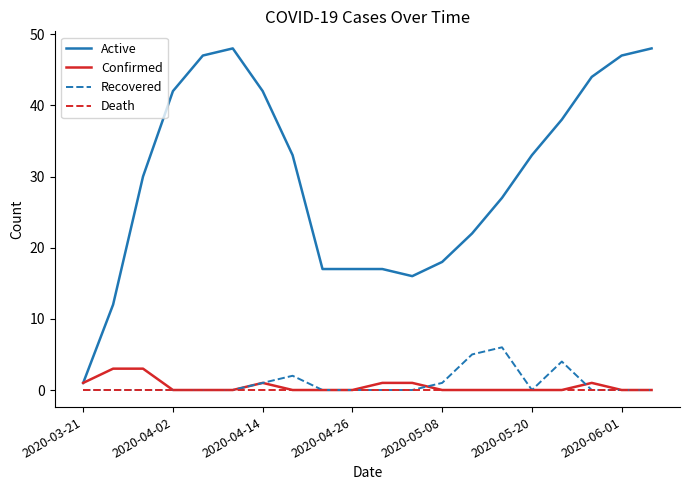

Which series has the widest spread of values?

Active